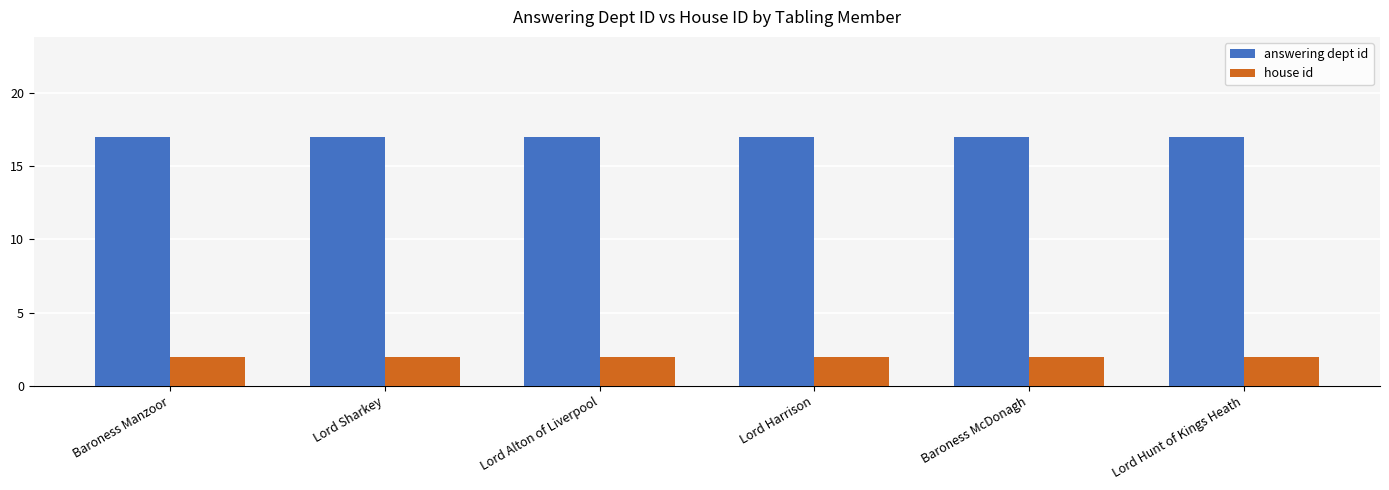

List the series in order of their peak value, highest first.

answering dept id, house id